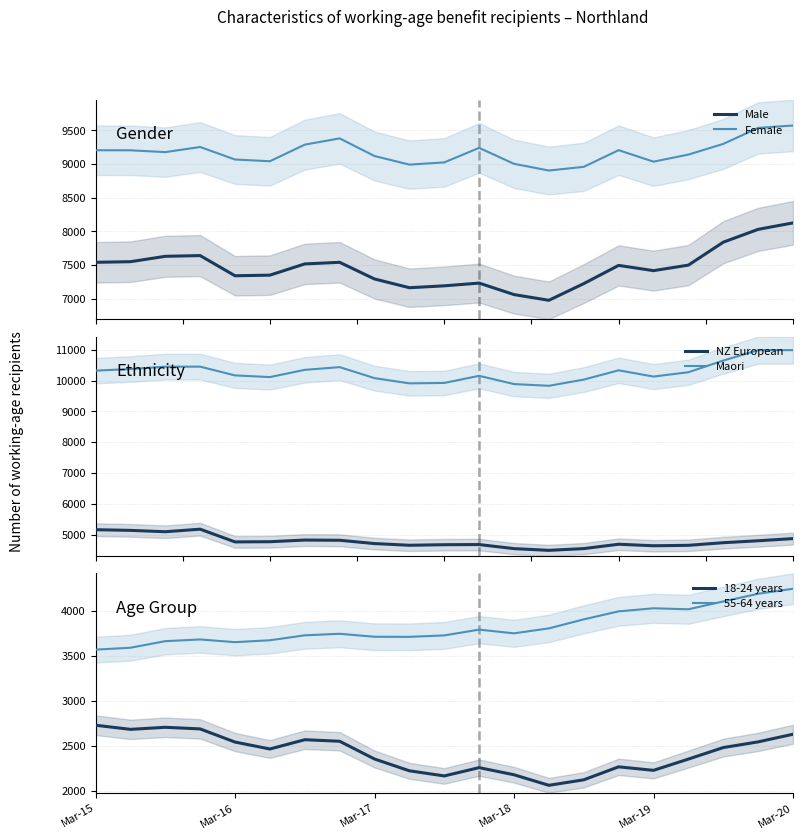

Does the chart display data point markers on the line(s)?

No